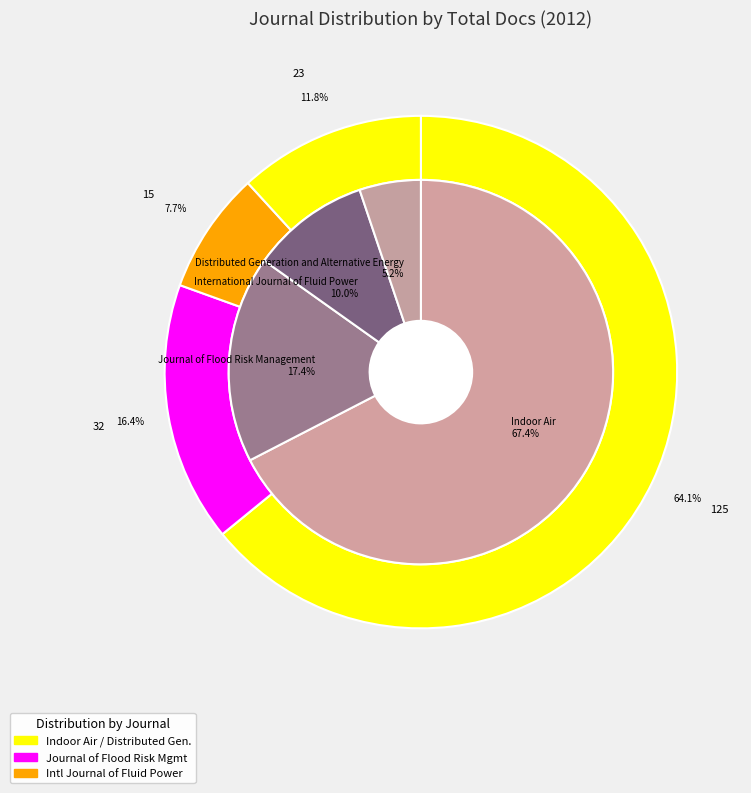

Which slice is the largest?

Indoor Air